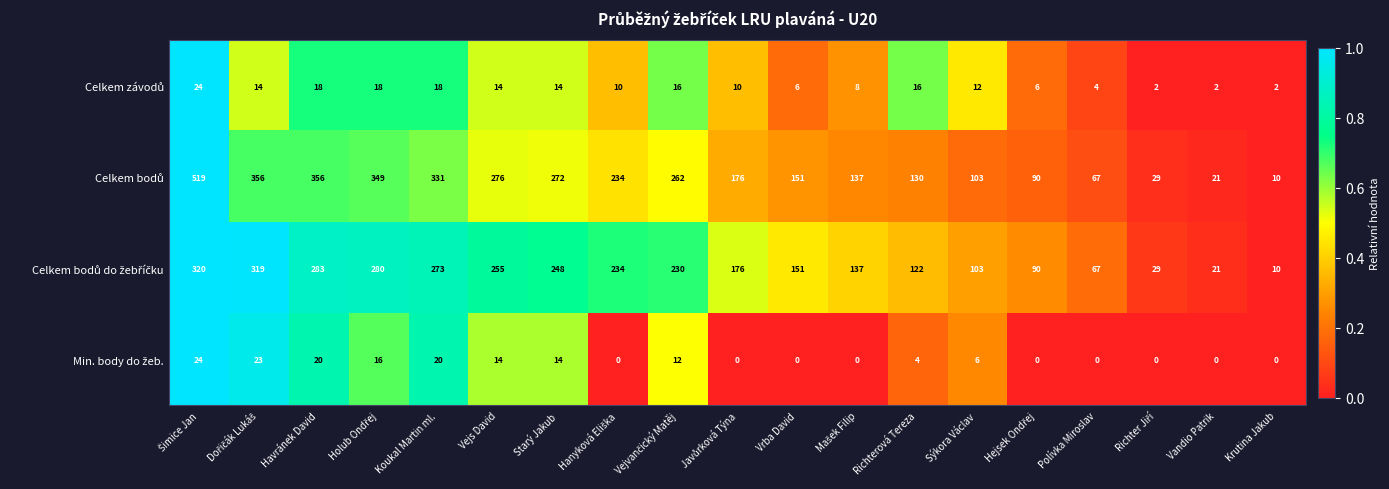

At how many categories does at least one series exceed 247?

8